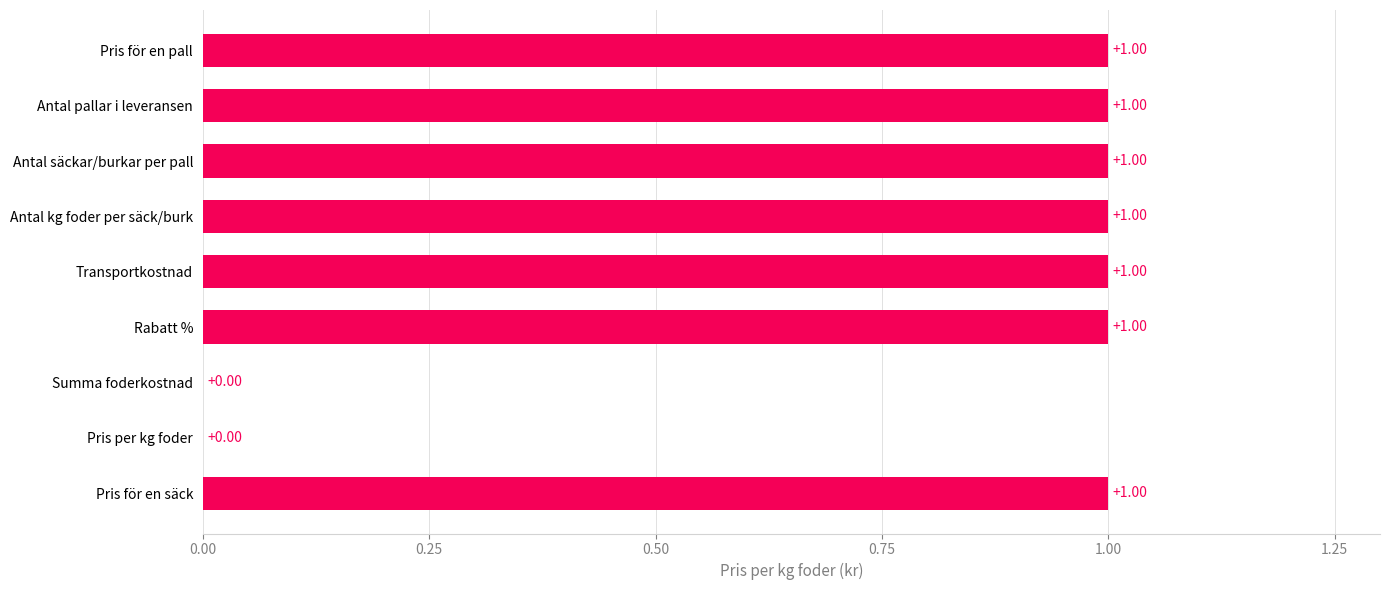

Between Summa foderkostnad and Antal säckar/burkar per pall, which is larger?

Antal säckar/burkar per pall